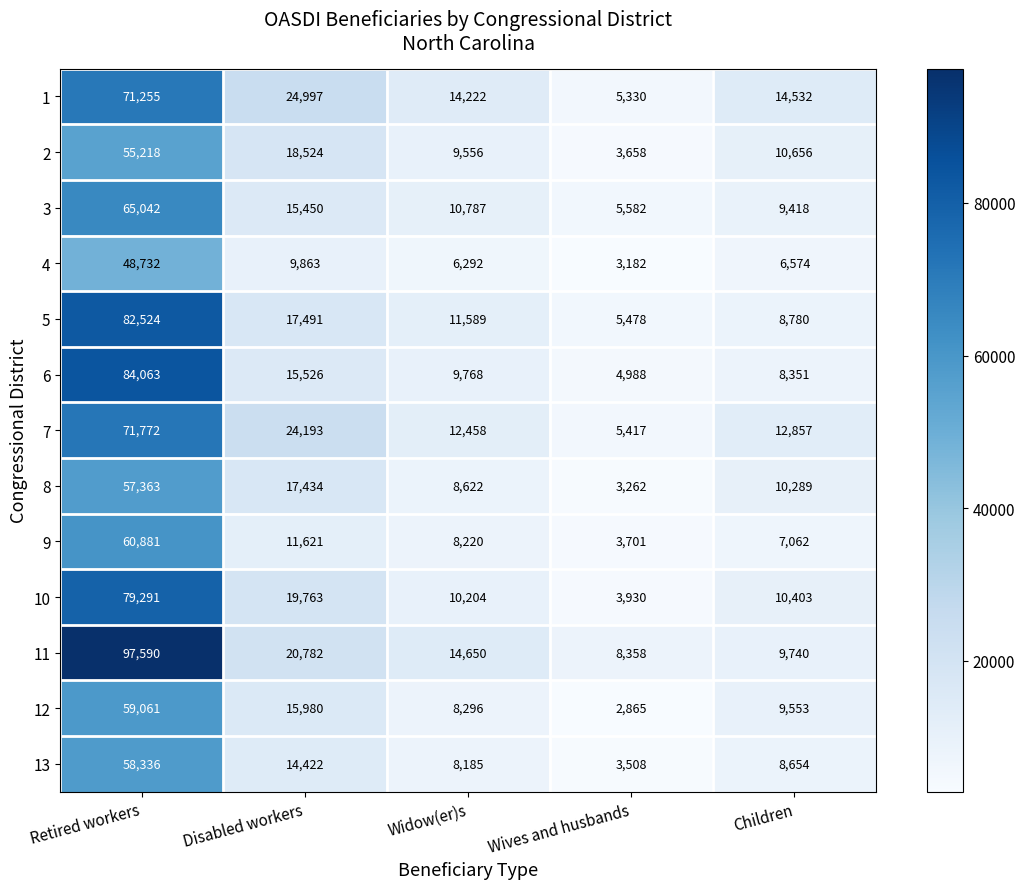

What value does the 1 series have at Wives and husbands, to the nearest 50?

5350